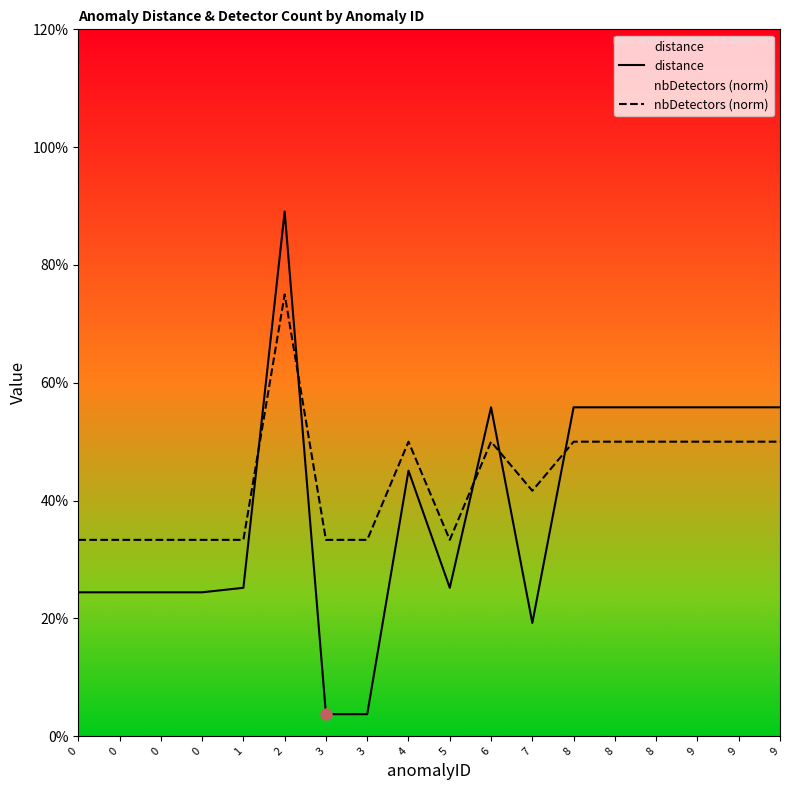

True or false: distance and nbDetectors (norm) intersect in this chart.

True